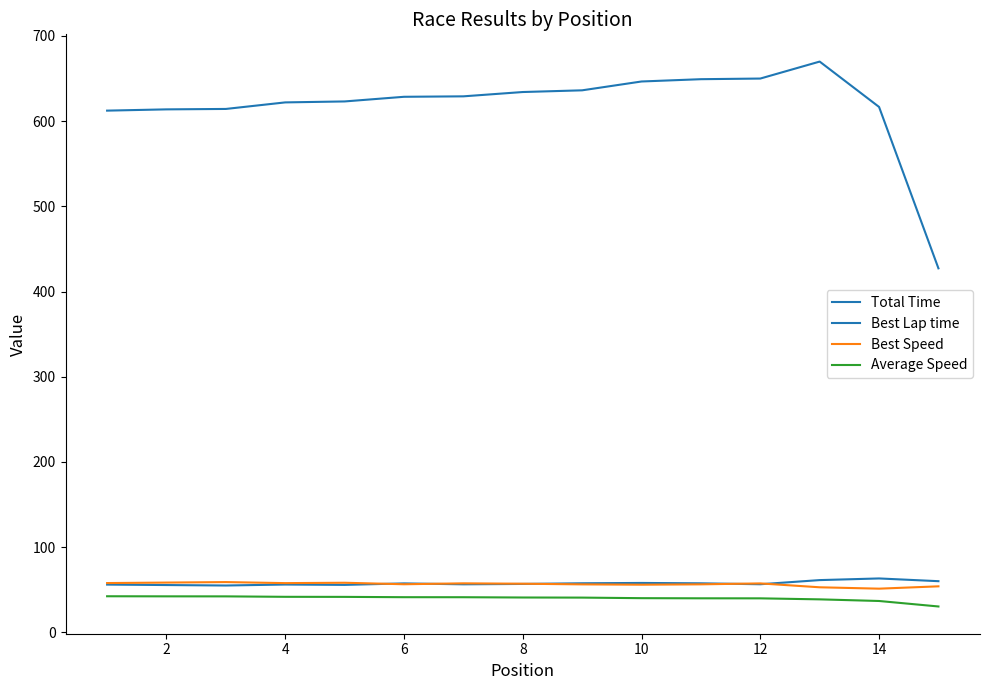

Which series has the largest total across all categories?

Total Time